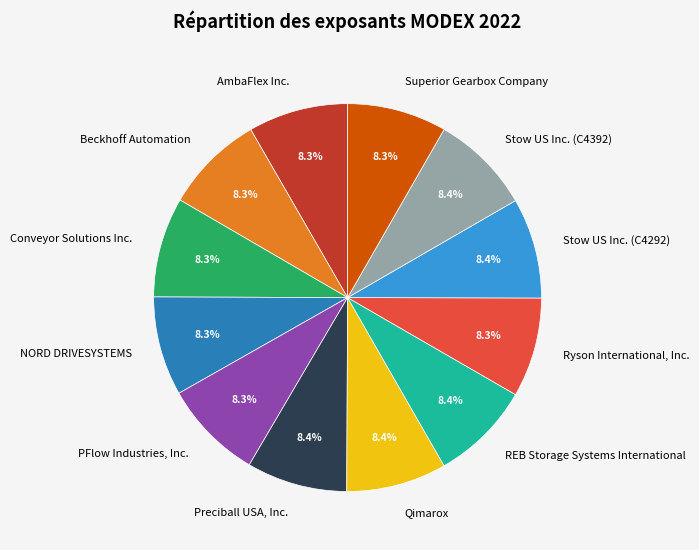

Is there a majority slice in this chart?

No